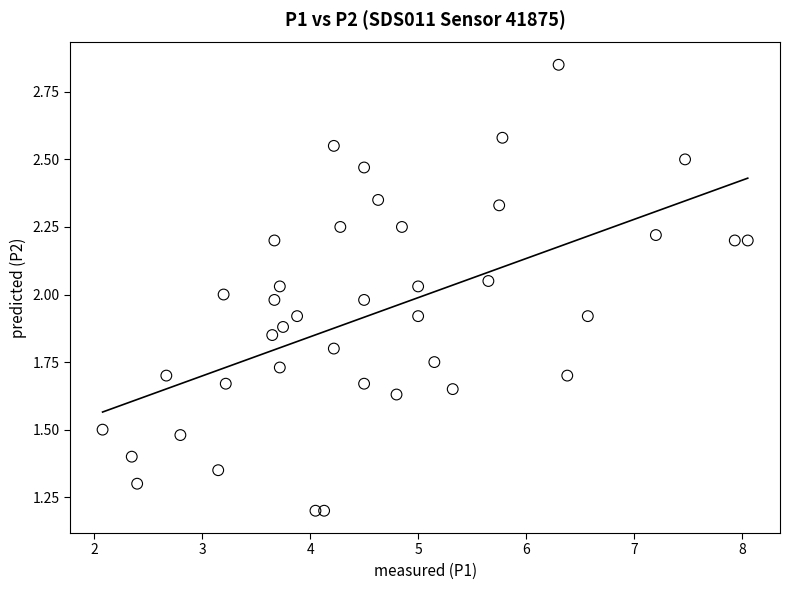

What is the range of X values (max minus min)?

6.0